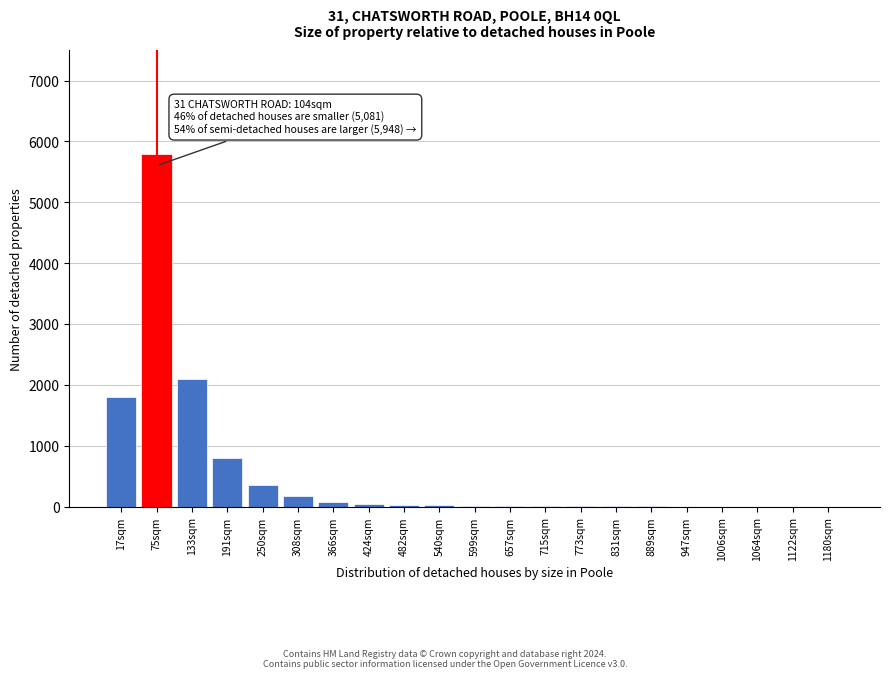

Is it true that the value at 1180sqm is 0?

True